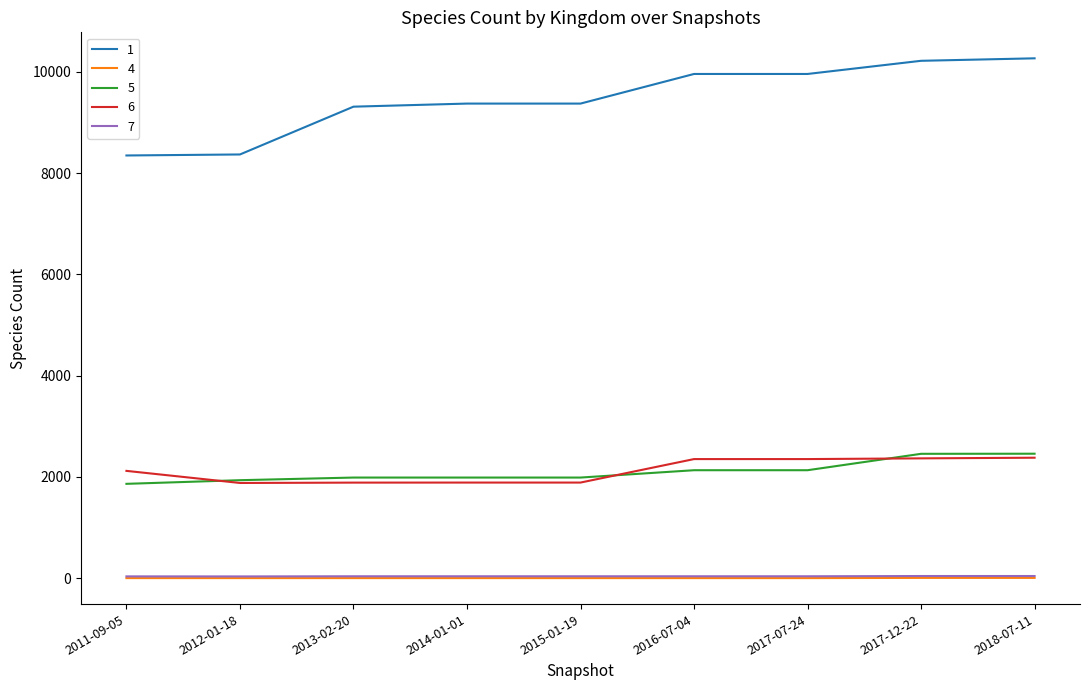

True or false: 5 and 4 intersect in this chart.

False